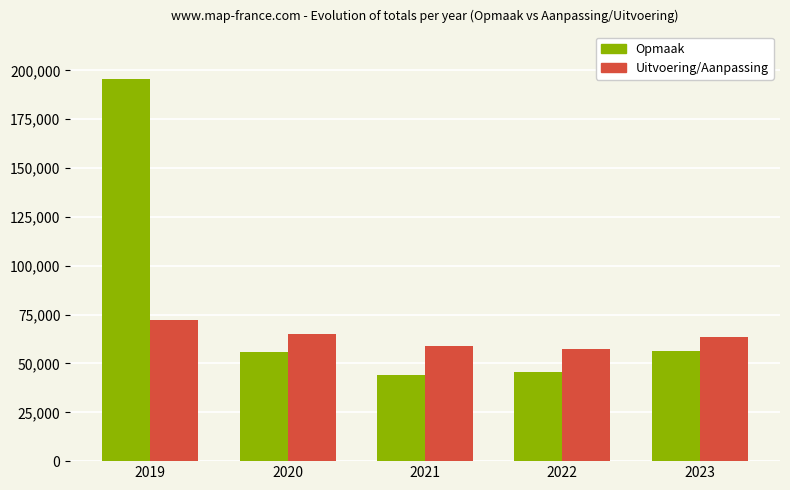

What is the value of the Opmaak bar at the 3rd from the left?

44027